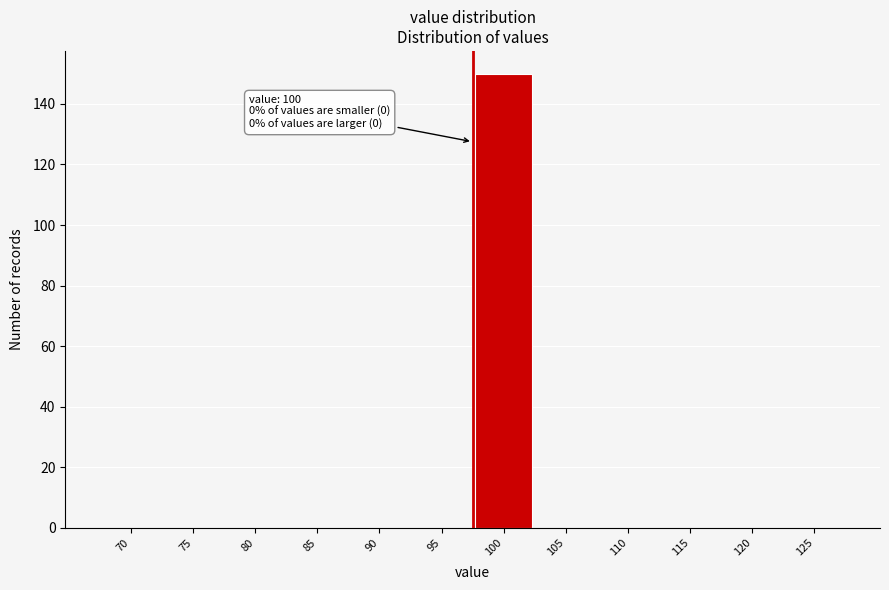

Reading right to left, extract all data points from this chart.

125=0	120=0	115=0	110=0	105=0	100=150	95=0	90=0	85=0	80=0	75=0	70=0